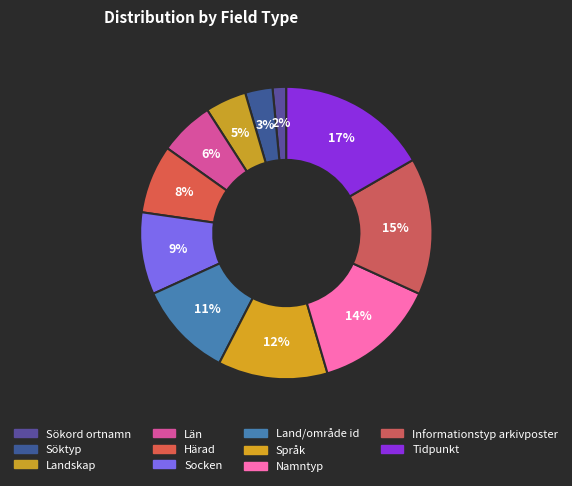

To the nearest percent, what is the average slice percentage?

9%